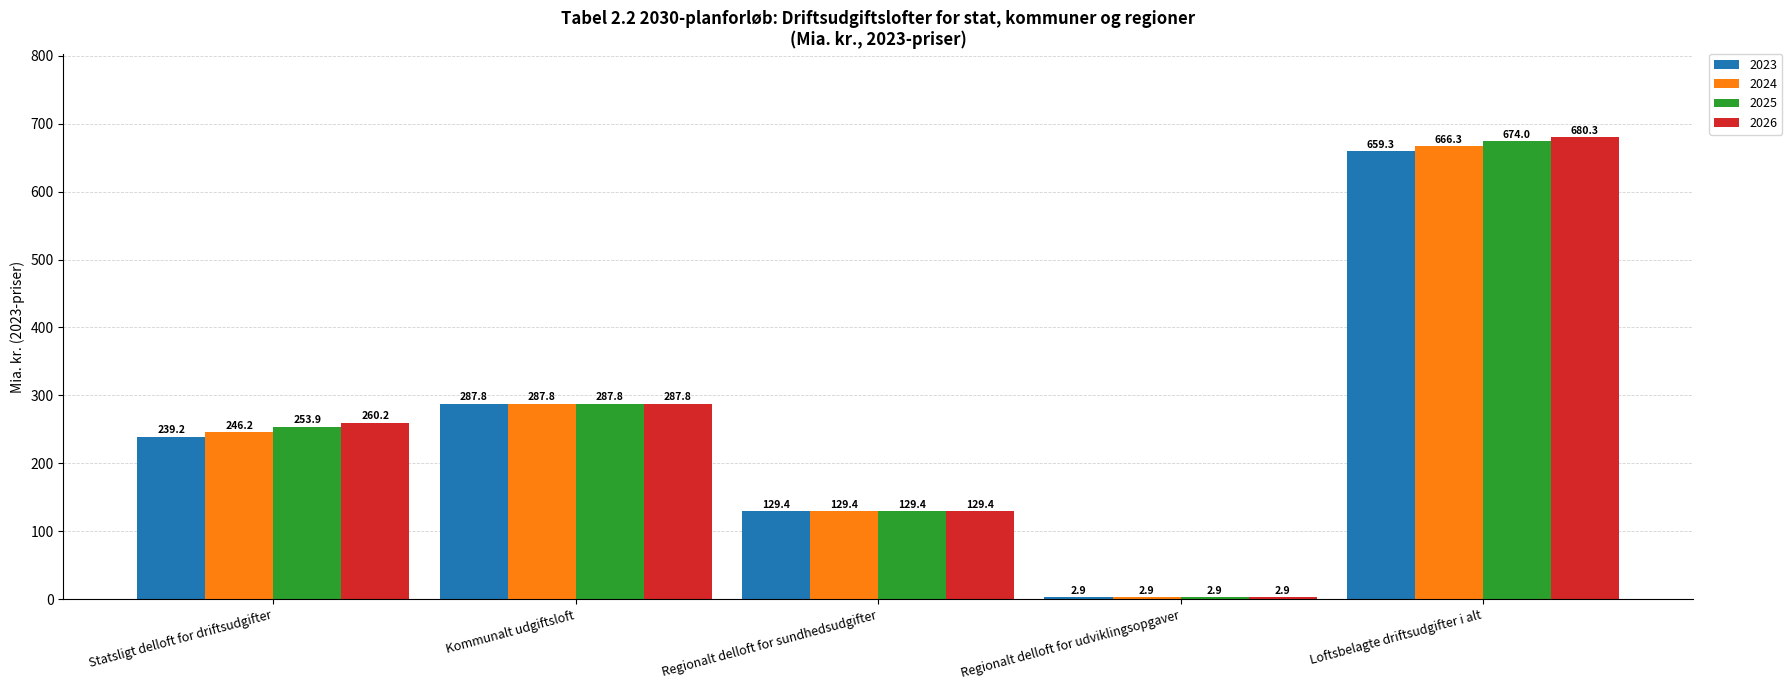

The value of 2024 at Kommunalt udgiftsloft is 287.8. True or false?

True